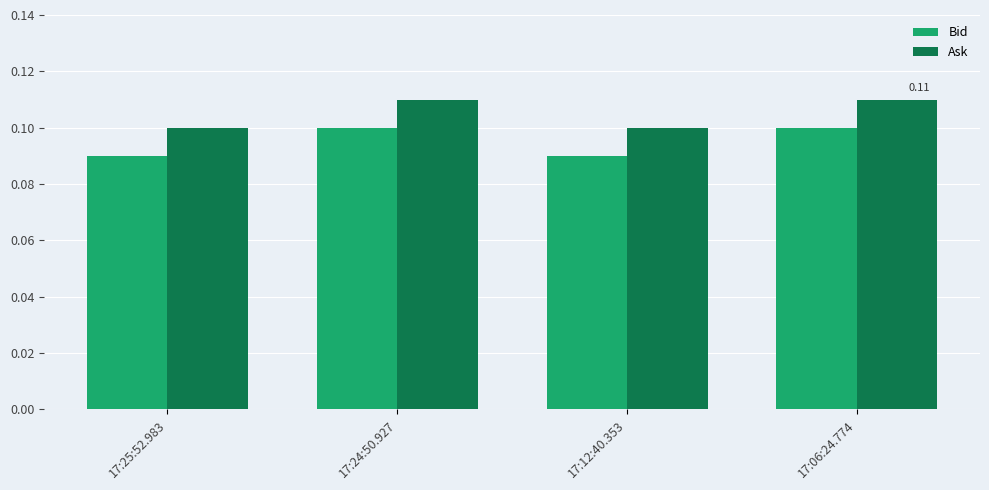

The value of Bid at 17:12:40.353 is 0.1. True or false?

True